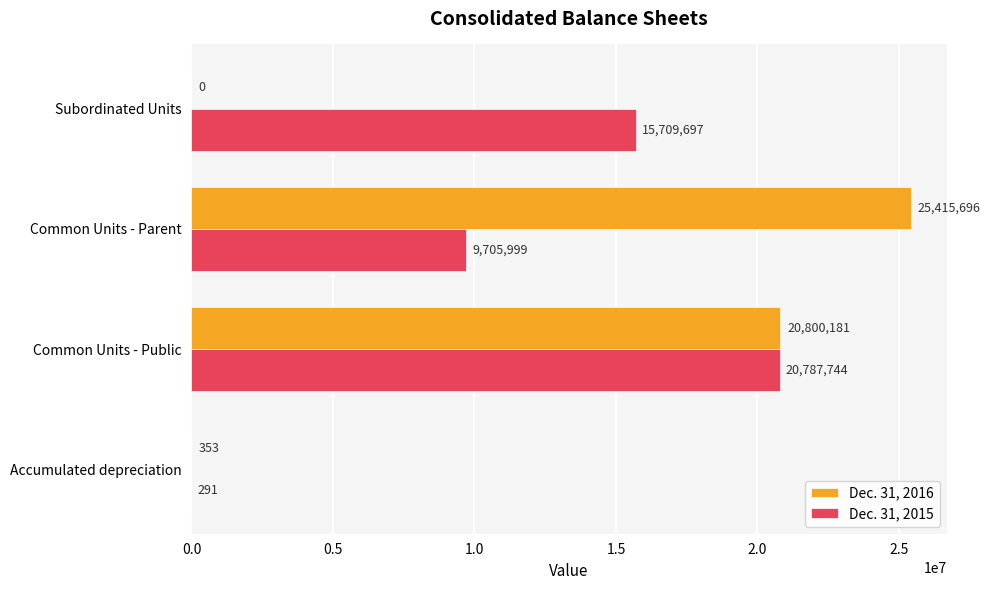

Between Accumulated depreciation and Common Units - Parent, which series saw the biggest shift?

Dec. 31, 2016